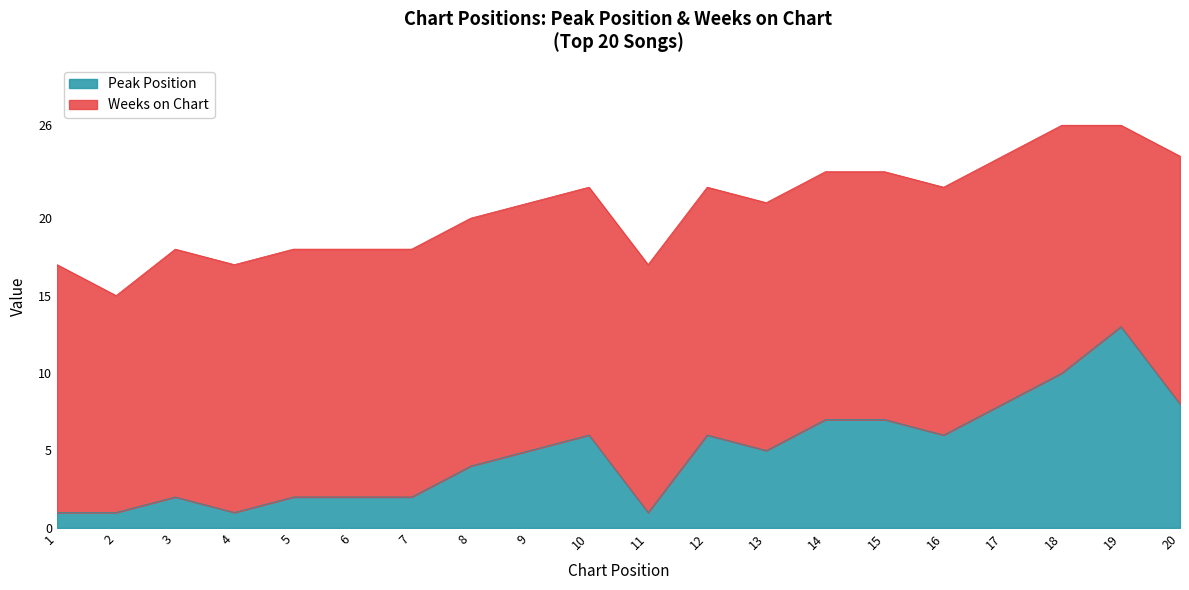

Does the chart display data point markers on the line(s)?

No